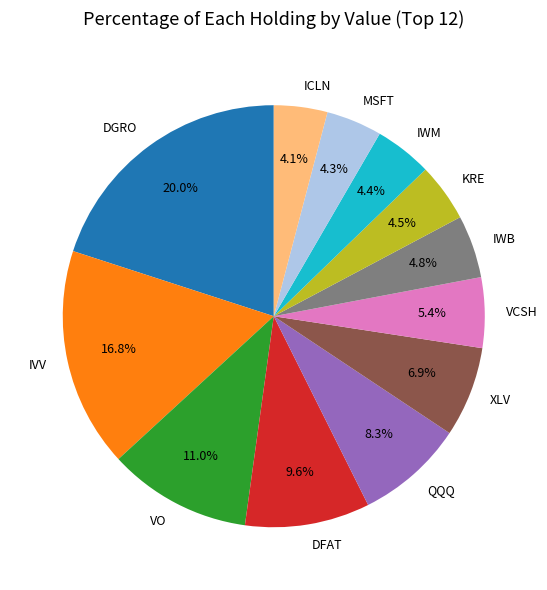

What percentage is the XLV slice, to the nearest percent?

7%